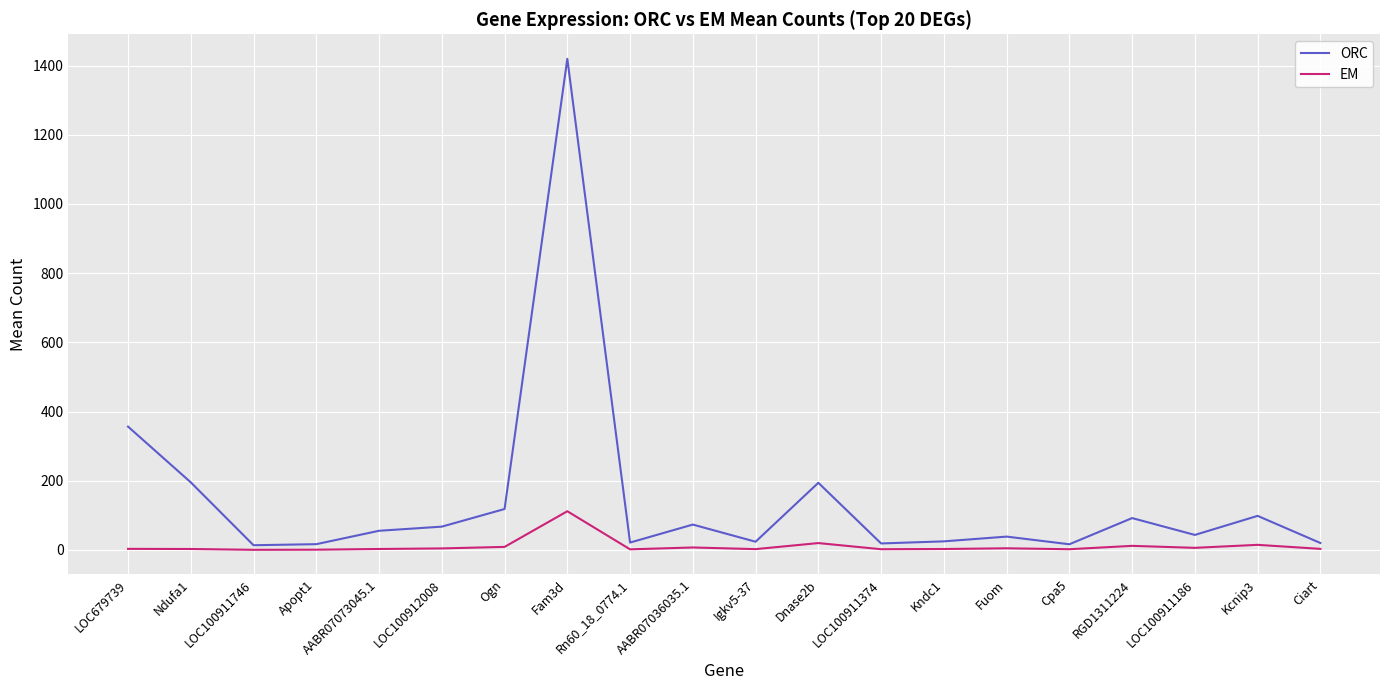

True or false: ORC and EM intersect in this chart.

False